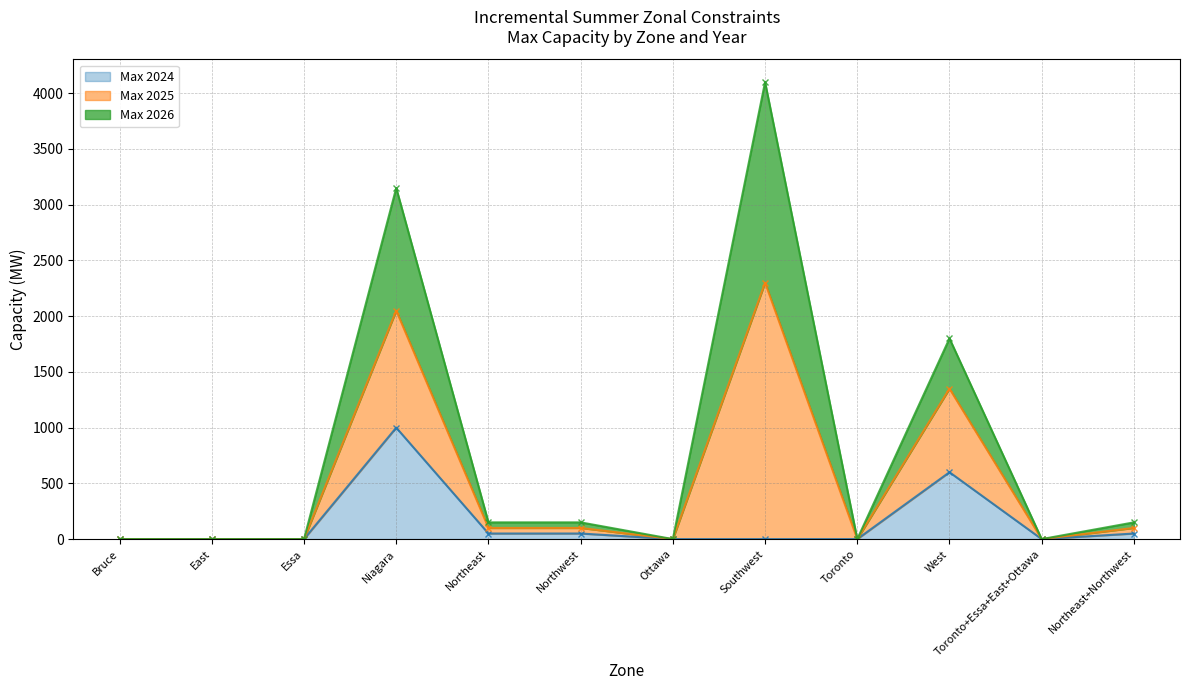

How many interior local valleys does the Max 2024 series have?

1